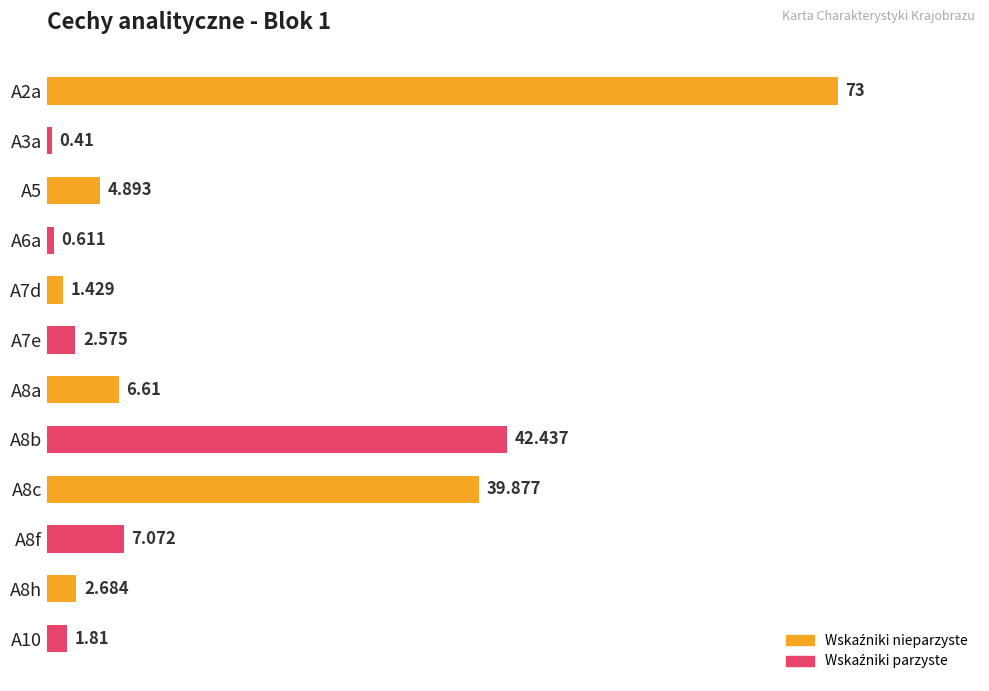

What is the sum of all values?

183.4